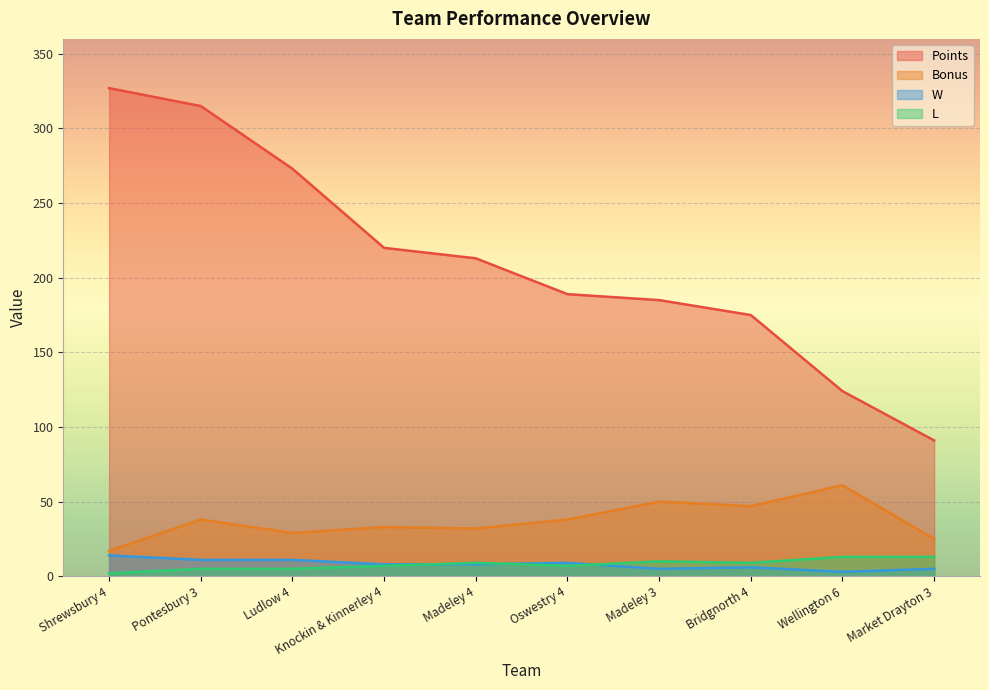

How many lines are shown in the chart?

4